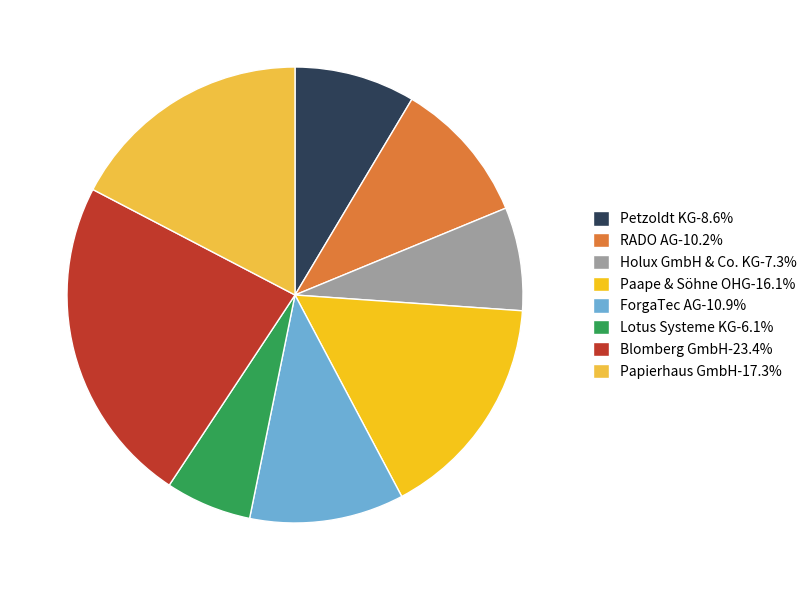

Is ForgaTec AG the majority of the pie?

No